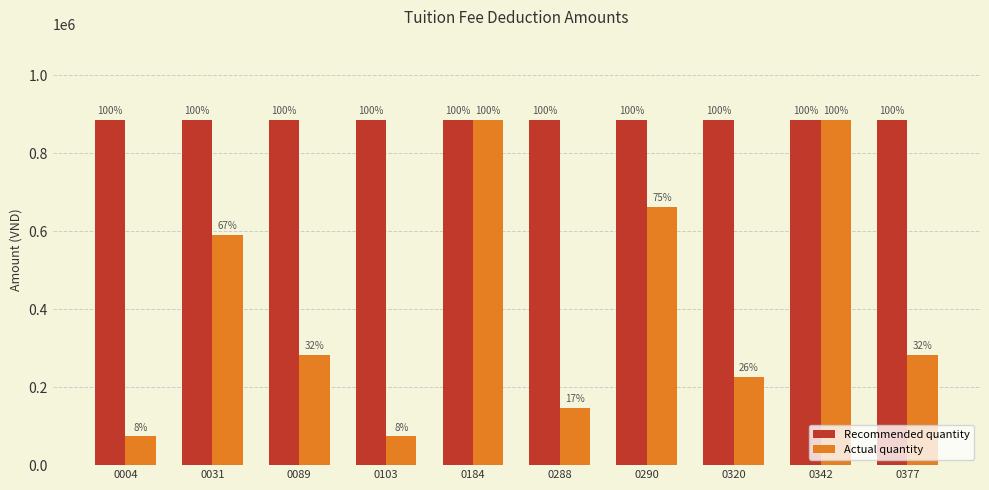

How many groups of bars are there?

10